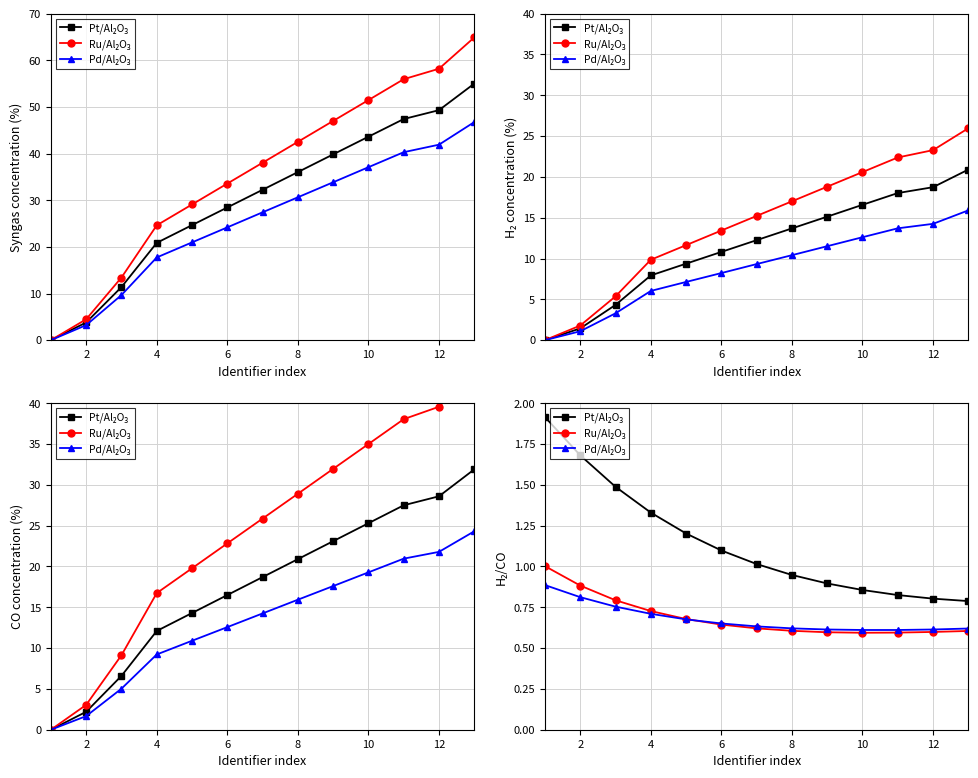

Which series ends up on top after the final intersection of Ru/Al₂O₃ and Pd/Al₂O₃?

Pd/Al₂O₃